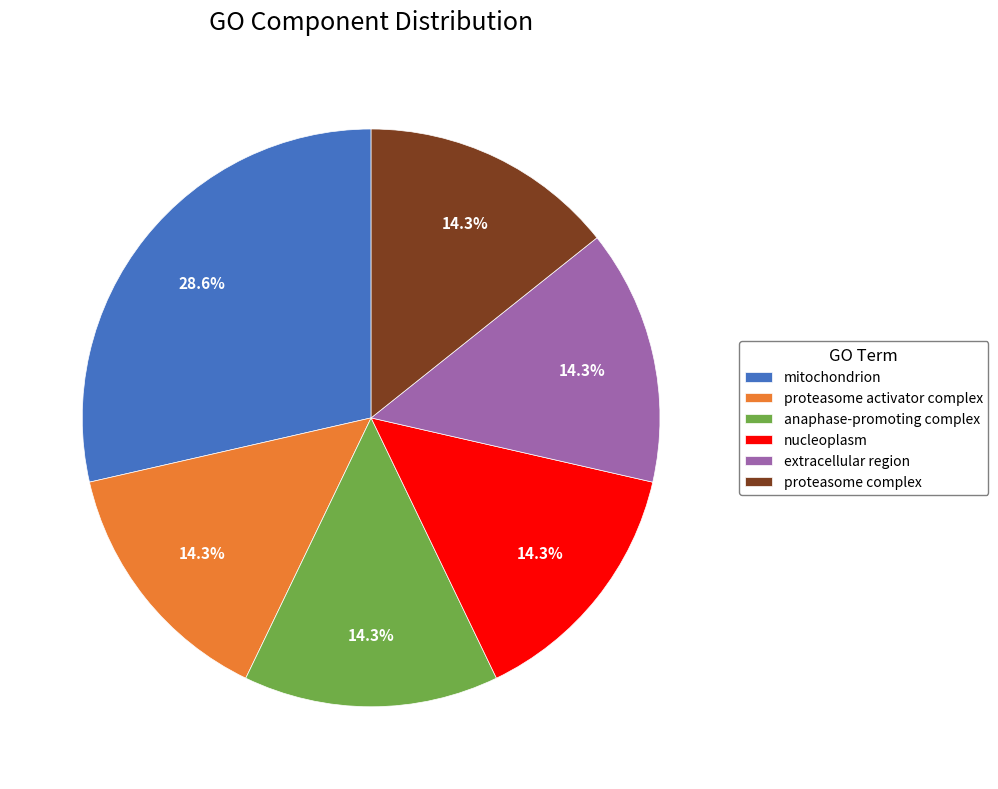

Which category has the biggest portion of the pie?

mitochondrion